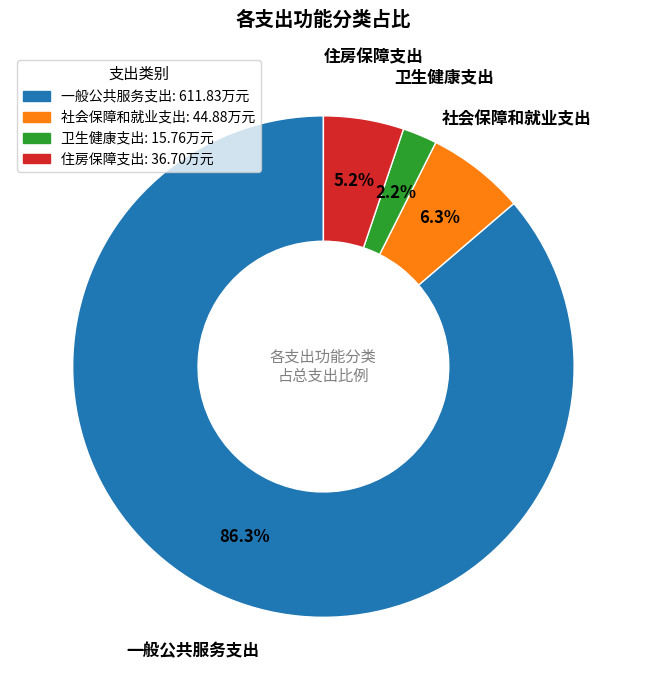

Is it true that 社会保障和就业支出 is 17% of the pie?

False